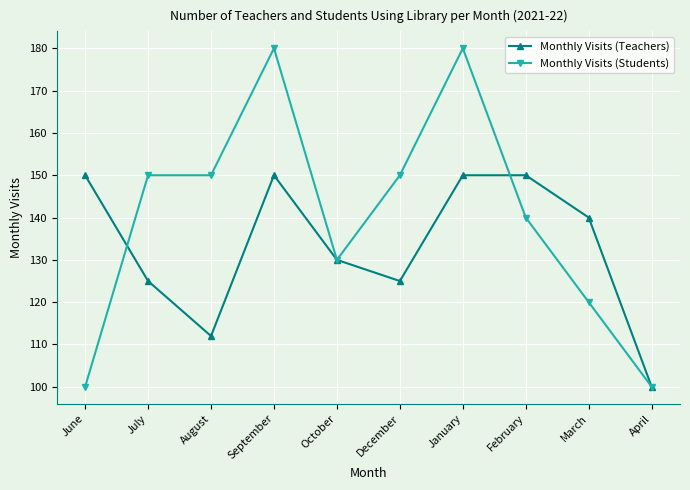

What are all the series names shown in the legend?

Monthly Visits (Teachers), Monthly Visits (Students)